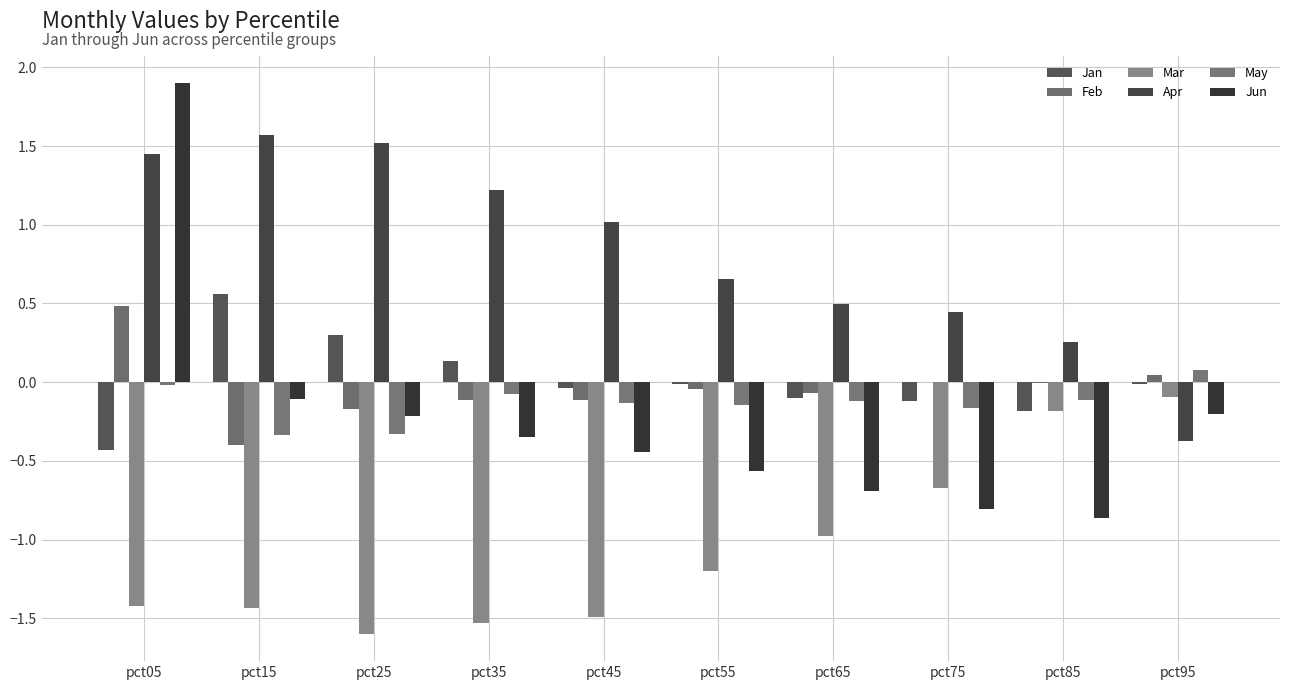

Which series has the widest spread of values?

Jun